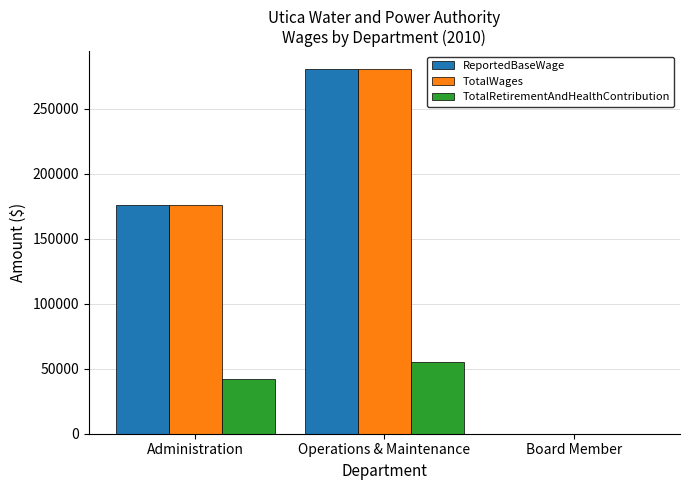

Reading right to left, transcribe all the data shown in this chart.

ReportedBaseWage: Board Member=0	Operations & Maintenance=280088	Administration=175574
TotalWages: Board Member=0	Operations & Maintenance=280088	Administration=175574
TotalRetirementAndHealthContribution: Board Member=0	Operations & Maintenance=55400	Administration=42080